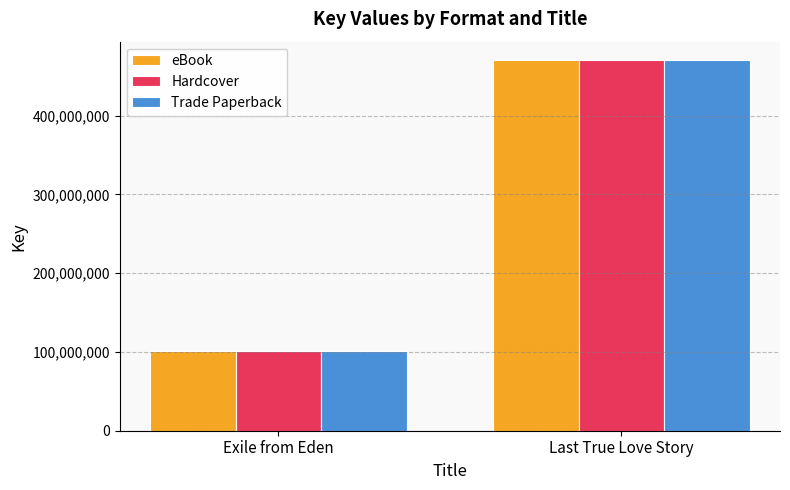

Is it true that Hardcover equals 655298337 at Last True Love Story?

False